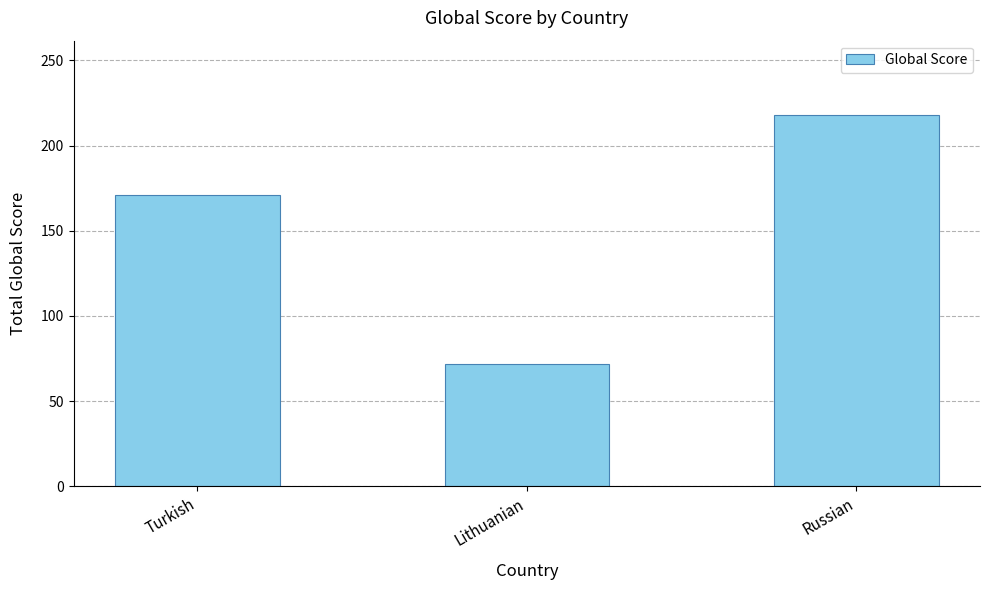

List the labels in order of value, smallest first.

Lithuanian, Turkish, Russian